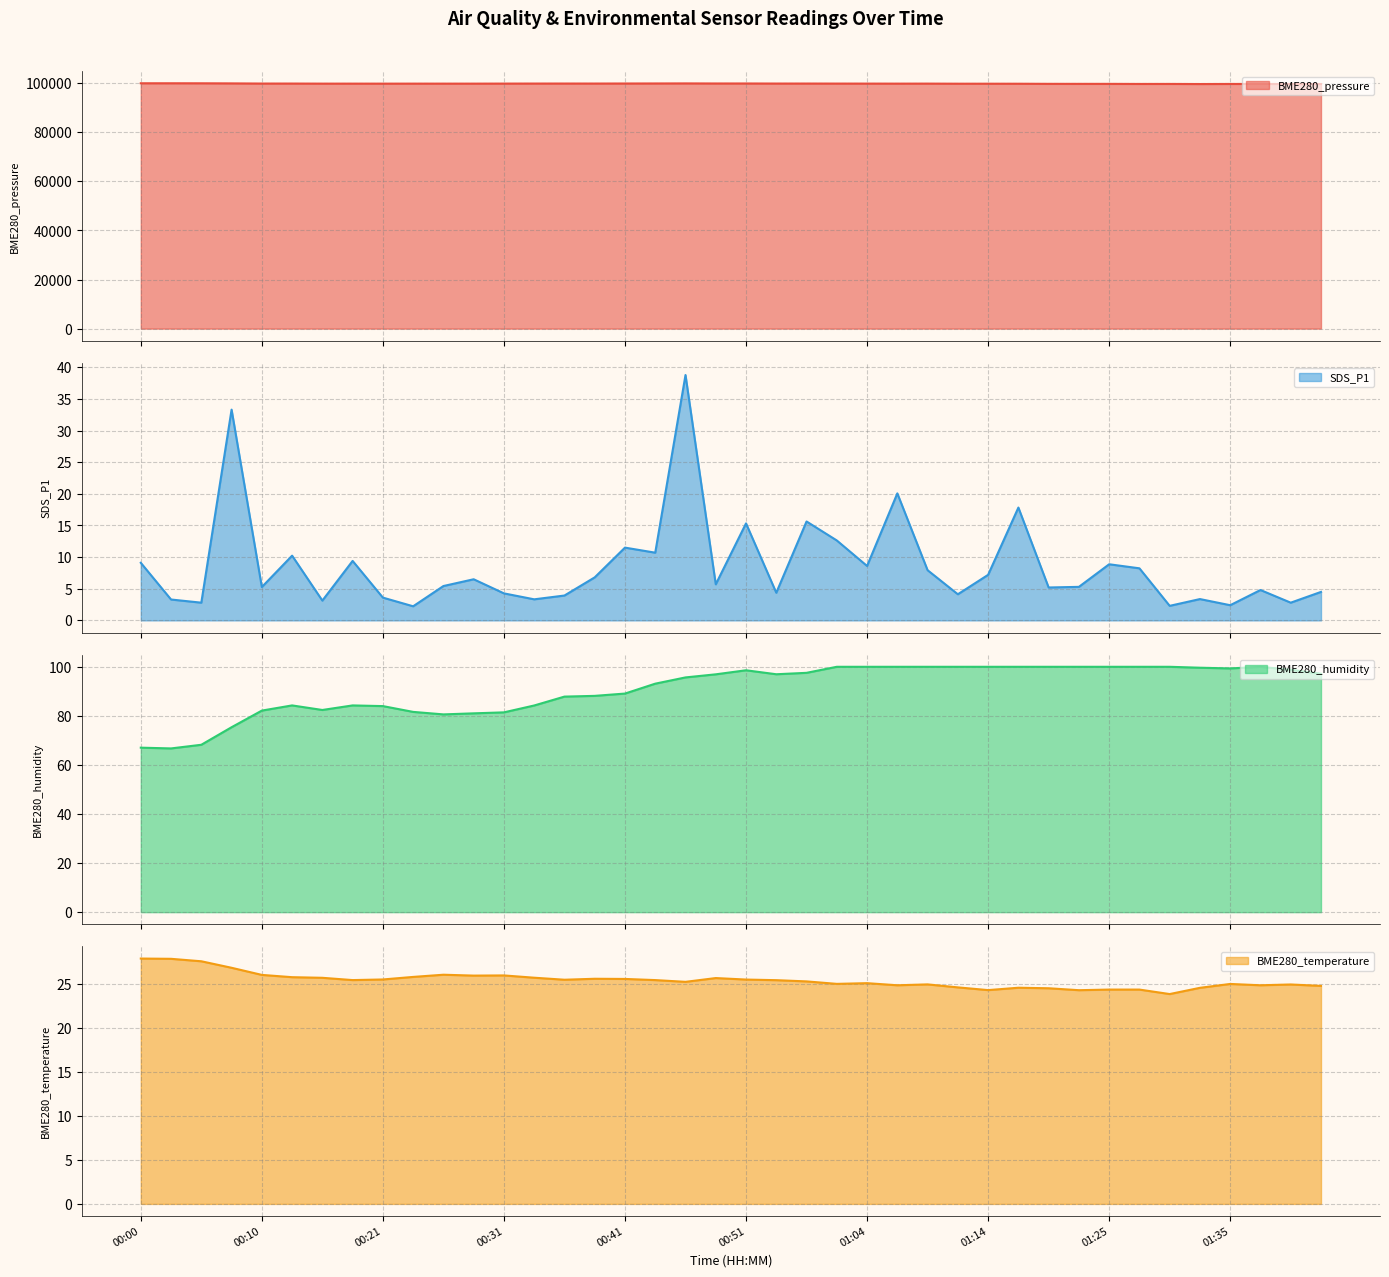

Which series has the largest total across all categories?

BME280_pressure